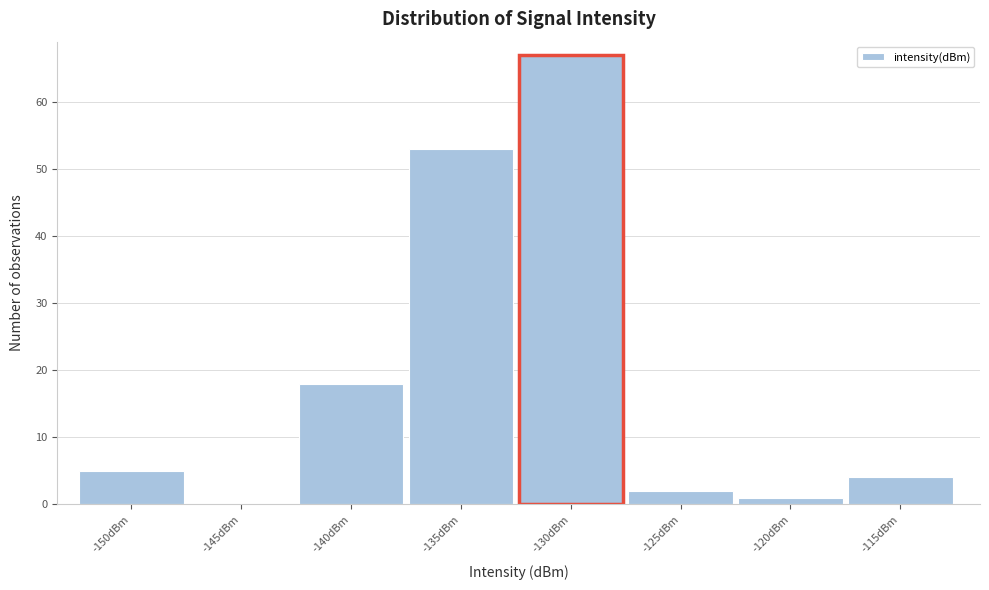

Reading left to right, what are all the values shown in this chart?

-150dBm=5	-145dBm=0	-140dBm=18	-135dBm=53	-130dBm=67	-125dBm=2	-120dBm=1	-115dBm=4